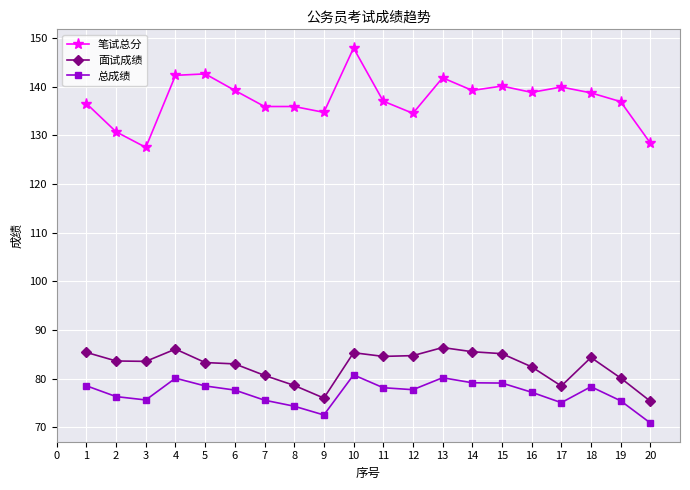

True or false: 笔试总分 and 总成绩 intersect in this chart.

False